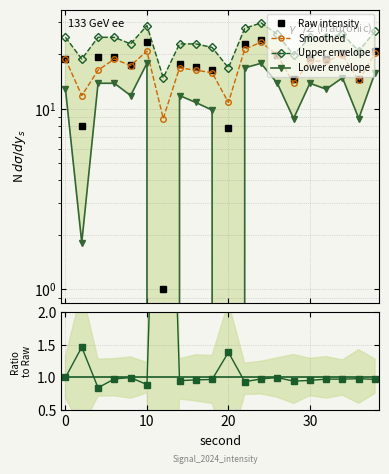

How many interior local peaks does the Upper envelope series have?

3